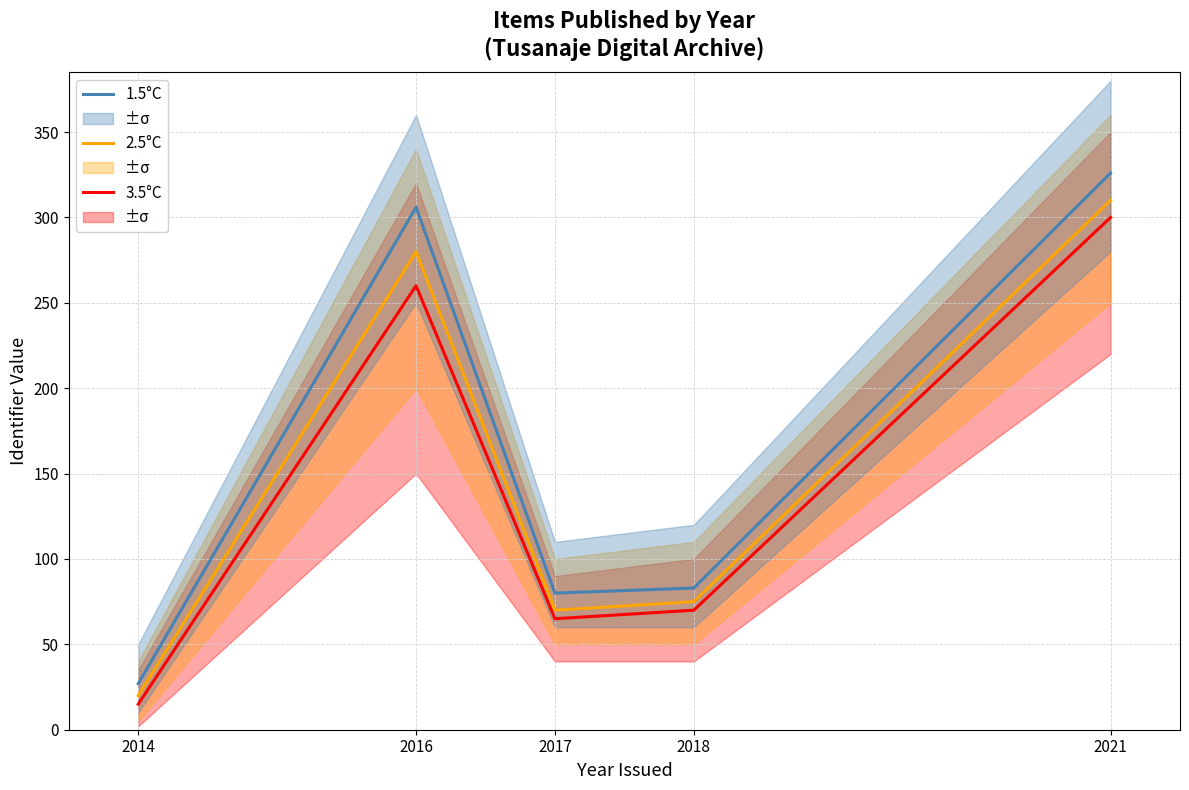

What is the sum of the 1.5°C values at 2021 and 2018?

409